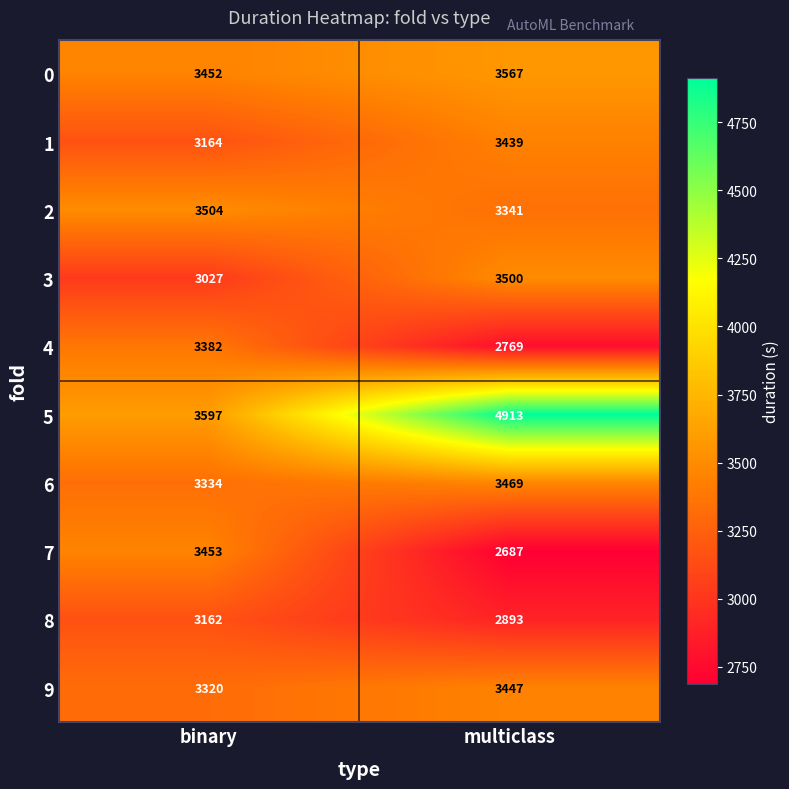

What is the average value of the 4 series?

3076